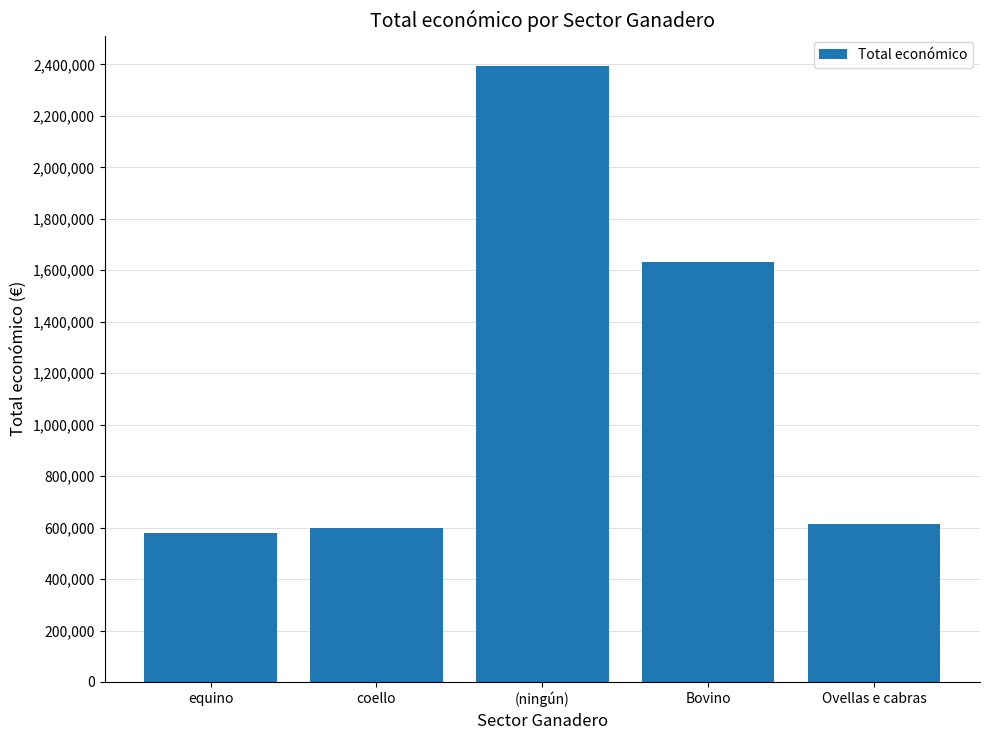

What is the ratio of the value at (ningún) to the value at Ovellas e cabras?

3.9